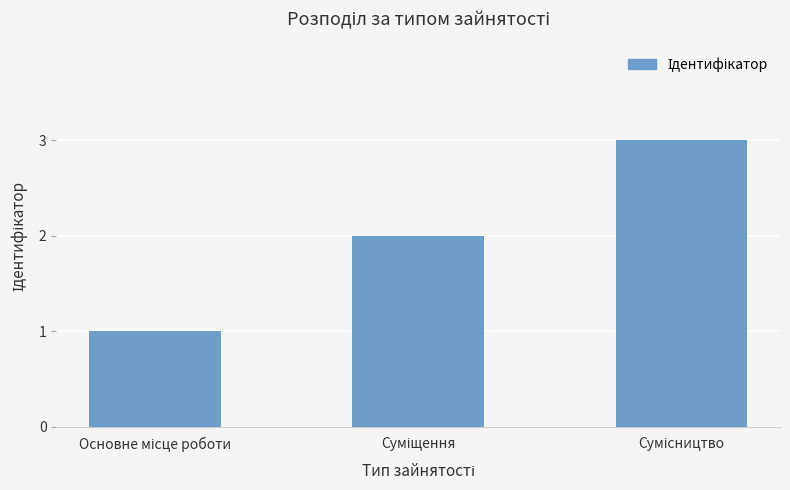

What is the sum of all values?

6